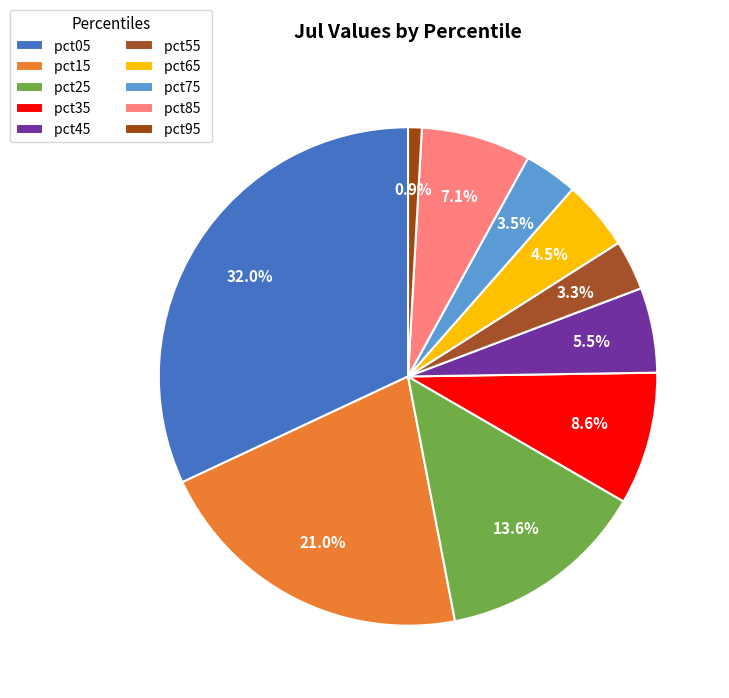

Is it true that pct95 is 1% of the pie?

True